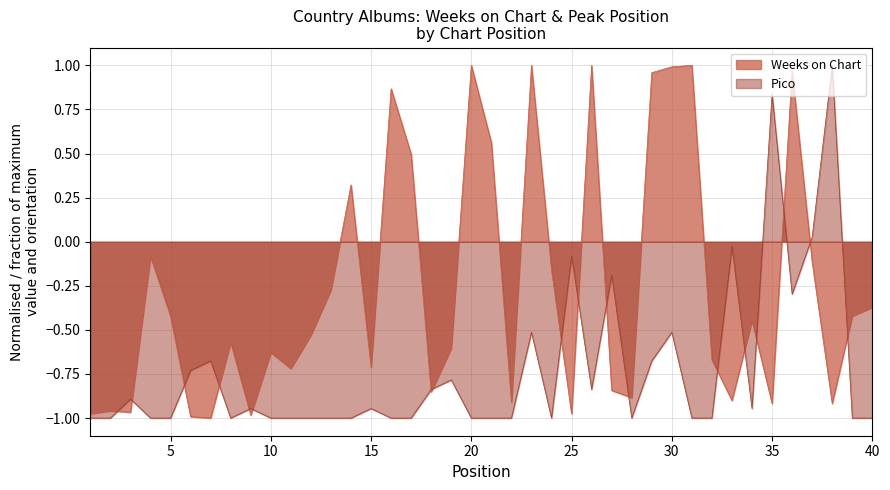

Reading left to right, transcribe all the data shown in this chart.

Weeks on Chart: 1=-1.0	2=-1.0	3=-1.0	4=-0.1	5=-0.4	6=-1.0	7=-1.0	8=-0.6	9=-1.0	10=-0.6	11=-0.7	12=-0.5	13=-0.3	14=0.3	15=-0.7	16=0.9	17=0.5	18=-0.9	19=-0.6	20=1.0	21=0.6	22=-0.9	23=1.0	24=-0.2	25=-1.0	26=1.0	27=-0.8	28=-0.9	29=1.0	30=1.0	31=1.0	32=-0.7	33=-0.9	34=-0.4	35=-0.9	36=1.0	37=-0.1	38=-0.9	39=-0.4	40=-0.4
Pico: 1=-1.0	2=-1.0	3=-0.9	4=-1.0	5=-1.0	6=-0.7	7=-0.7	8=-1.0	9=-0.9	10=-1.0	11=-1.0	12=-1.0	13=-1.0	14=-1.0	15=-0.9	16=-1.0	17=-1.0	18=-0.8	19=-0.8	20=-1.0	21=-1.0	22=-1.0	23=-0.5	24=-1.0	25=-0.1	26=-0.8	27=-0.2	28=-1.0	29=-0.7	30=-0.5	31=-1.0	32=-1.0	33=-0.0	34=-0.9	35=0.8	36=-0.3	37=0.0	38=1.0	39=-1.0	40=-1.0